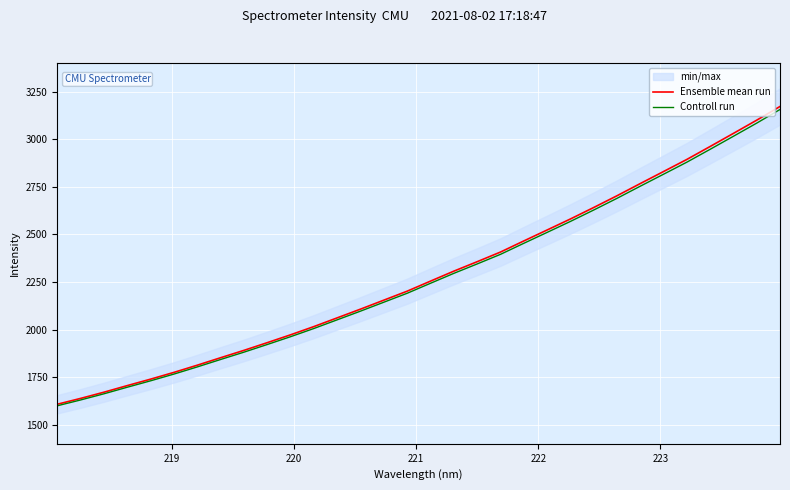

Reading left to right, list all the values displayed in this chart.

Ensemble mean run: 1607.7	1638.4	1671.0	1705.7	1739.6	1775.1	1812.9	1852.1	1890.8	1931.2	1972.5	2015.8	2061.6	2107.4	2154.6	2201.7	2254.5	2306.8	2356.4	2407.0	2465.3	2522.8	2580.7	2640.9	2702.7	2766.8	2830.0	2893.6	2961.5	3030.4	3099.7	3171.7
Controll run: 1599.6	1630.2	1662.6	1697.2	1730.9	1766.2	1803.8	1842.8	1881.3	1921.5	1962.6	2005.7	2051.3	2096.9	2143.8	2190.7	2243.2	2295.2	2344.6	2395.0	2453.0	2510.2	2567.8	2627.7	2689.2	2752.9	2815.9	2879.1	2946.7	3015.2	3084.2	3155.8